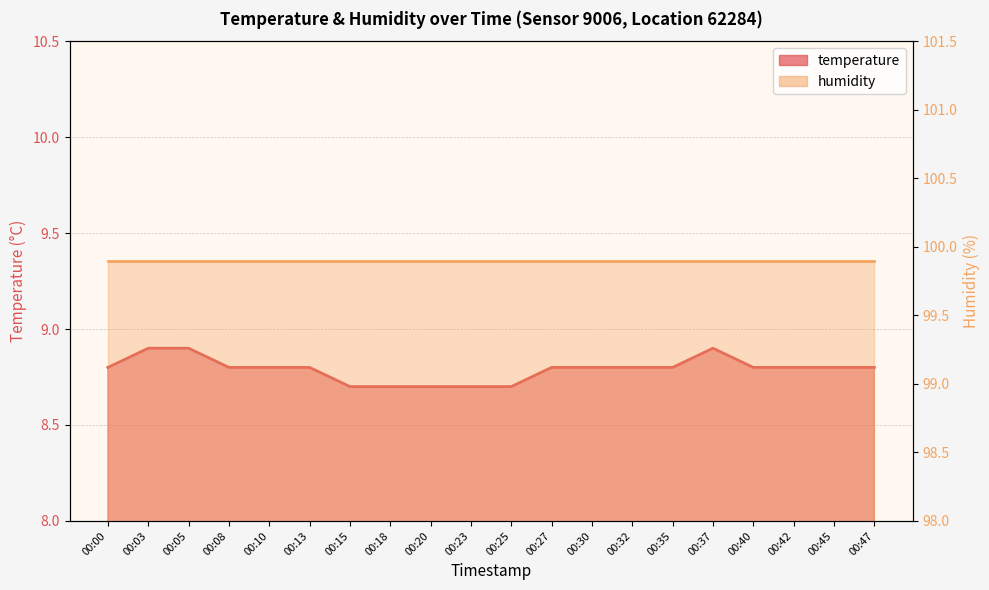

Which has a higher value, 00:47 or 00:13?

00:47